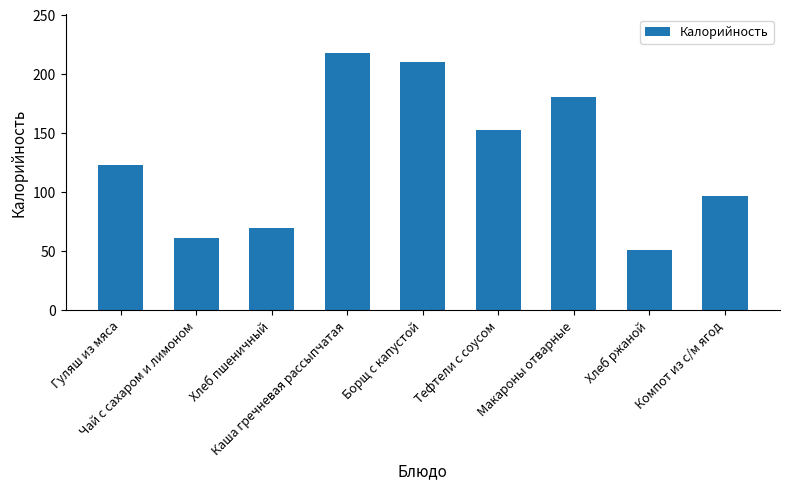

What is the value of the 9th bar from the left?

97